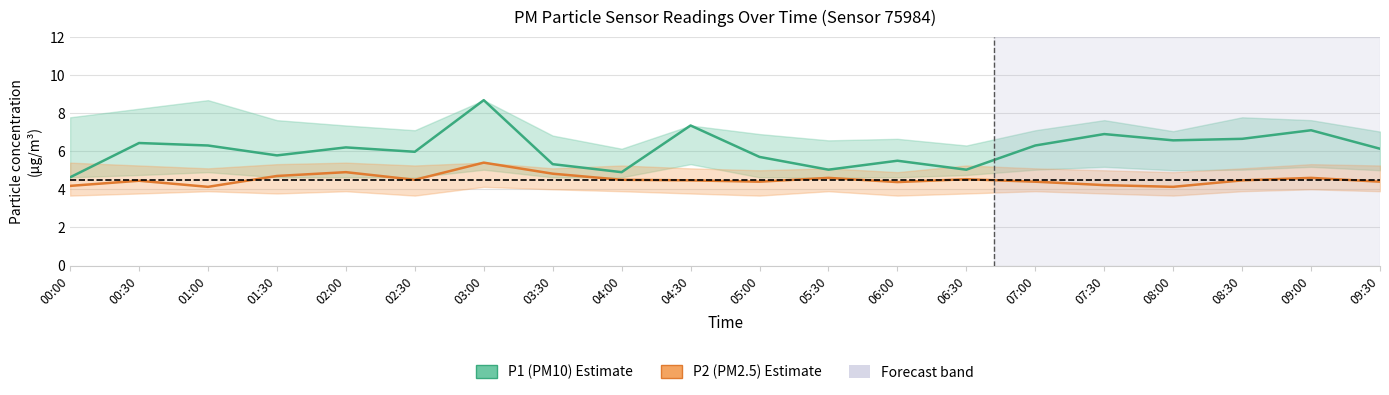

What is the average value of the P2 (PM2.5) series?

4.5